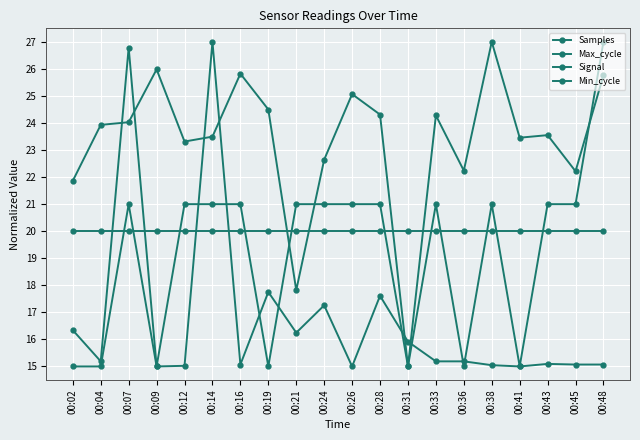

Reading left to right, extract all data points from this chart.

Samples: 00:02=21.9	00:04=23.9	00:07=24.0	00:09=26.0	00:12=23.3	00:14=23.5	00:16=25.8	00:19=24.5	00:21=17.8	00:24=22.6	00:26=25.1	00:28=24.3	00:31=15.0	00:33=24.3	00:36=22.2	00:38=27.0	00:41=23.5	00:43=23.6	00:45=22.2	00:48=25.8
Max_cycle: 00:02=16.3	00:04=15.2	00:07=26.8	00:09=15.0	00:12=15.0	00:14=27.0	00:16=15.1	00:19=17.8	00:21=16.2	00:24=17.3	00:26=15.0	00:28=17.6	00:31=15.9	00:33=15.2	00:36=15.2	00:38=15.0	00:41=15.0	00:43=15.1	00:45=15.1	00:48=15.1
Signal: 00:02=15.0	00:04=15.0	00:07=21.0	00:09=15.0	00:12=21.0	00:14=21.0	00:16=21.0	00:19=15.0	00:21=21.0	00:24=21.0	00:26=21.0	00:28=21.0	00:31=15.0	00:33=21.0	00:36=15.0	00:38=21.0	00:41=15.0	00:43=21.0	00:45=21.0	00:48=27.0
Min_cycle: 00:02=20.0	00:04=20.0	00:07=20.0	00:09=20.0	00:12=20.0	00:14=20.0	00:16=20.0	00:19=20.0	00:21=20.0	00:24=20.0	00:26=20.0	00:28=20.0	00:31=20.0	00:33=20.0	00:36=20.0	00:38=20.0	00:41=20.0	00:43=20.0	00:45=20.0	00:48=20.0